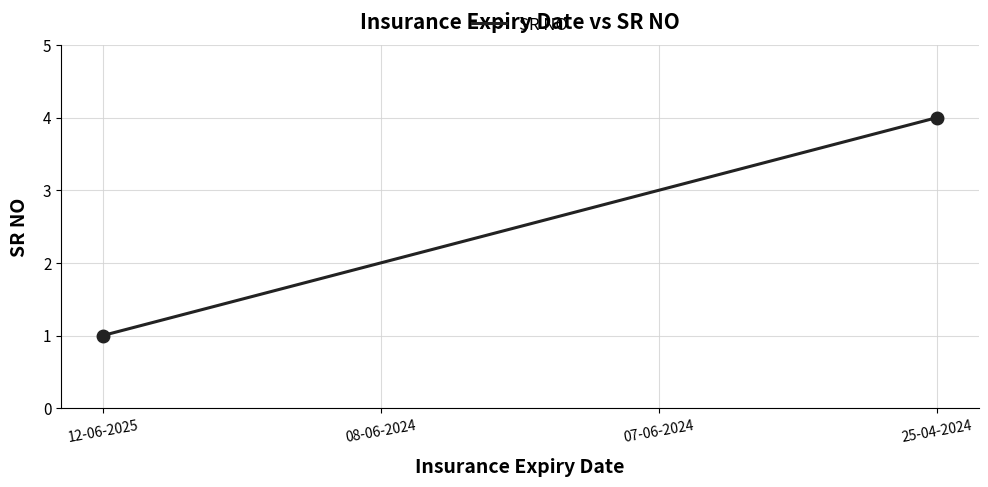

How many lines are shown in the chart?

1